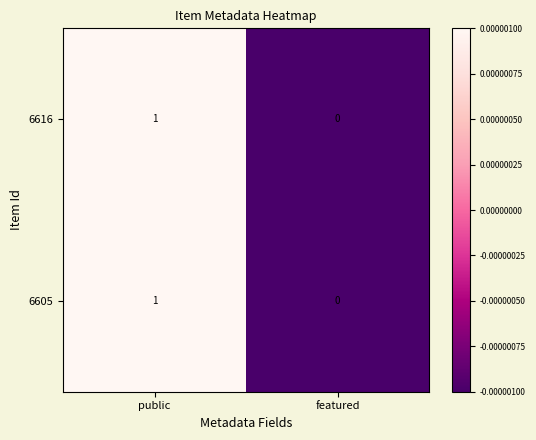

Reading right to left, list all the values displayed in this chart.

6616: 0	1
6605: 0	1